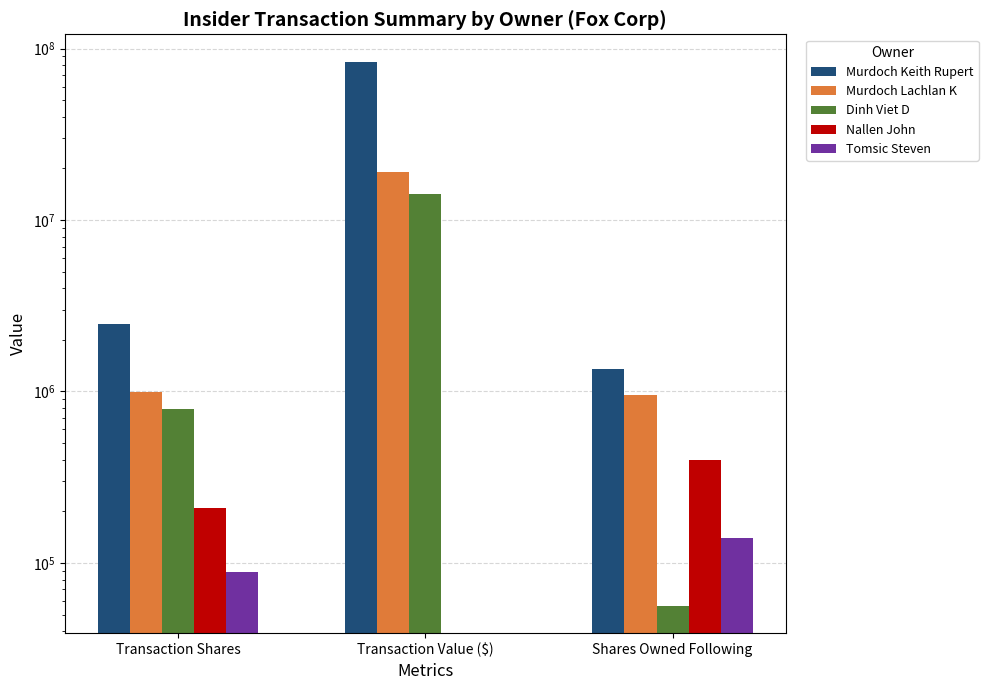

Reading left to right, extract all data points from this chart.

Murdoch Keith Rupert: 2479169	83982316	1358862
Murdoch Lachlan K: 996837	18995147	956854
Dinh Viet D: 793883	14109960	56161
Nallen John: 209339	0	399424
Tomsic Steven: 88870	0	140568